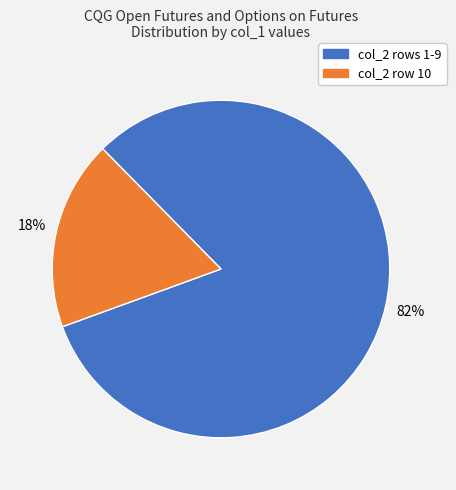

Rank the categories by value from highest to lowest.

col_2 rows 1-9, col_2 row 10